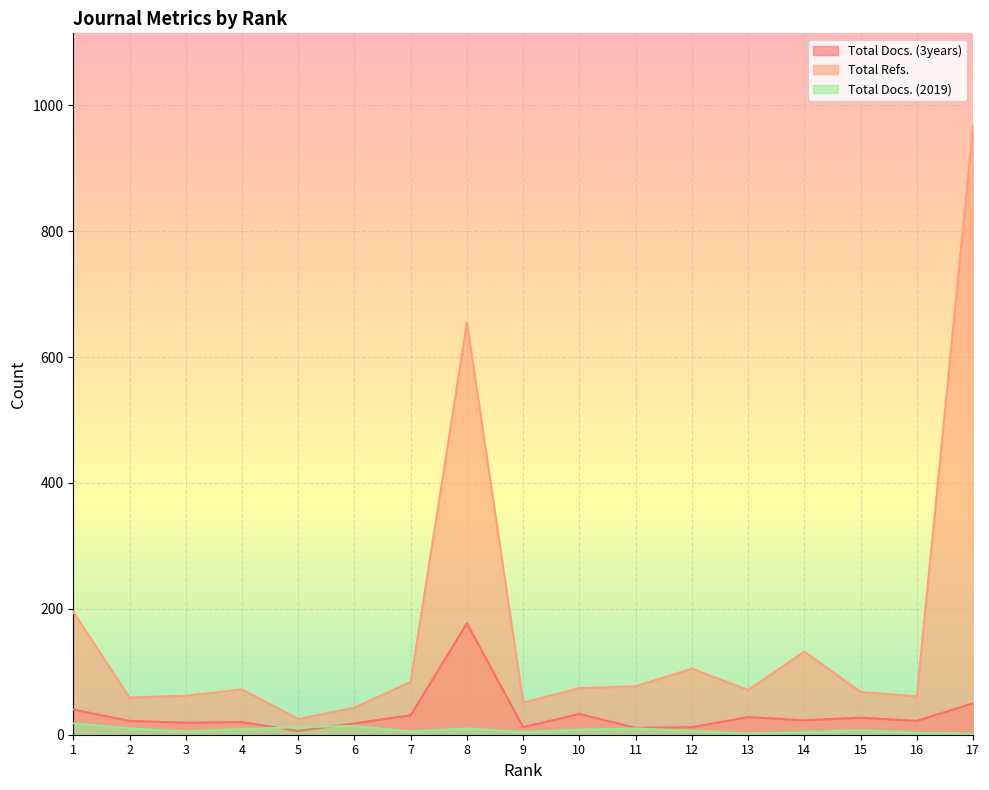

Which series has the largest total across all categories?

Total Refs.